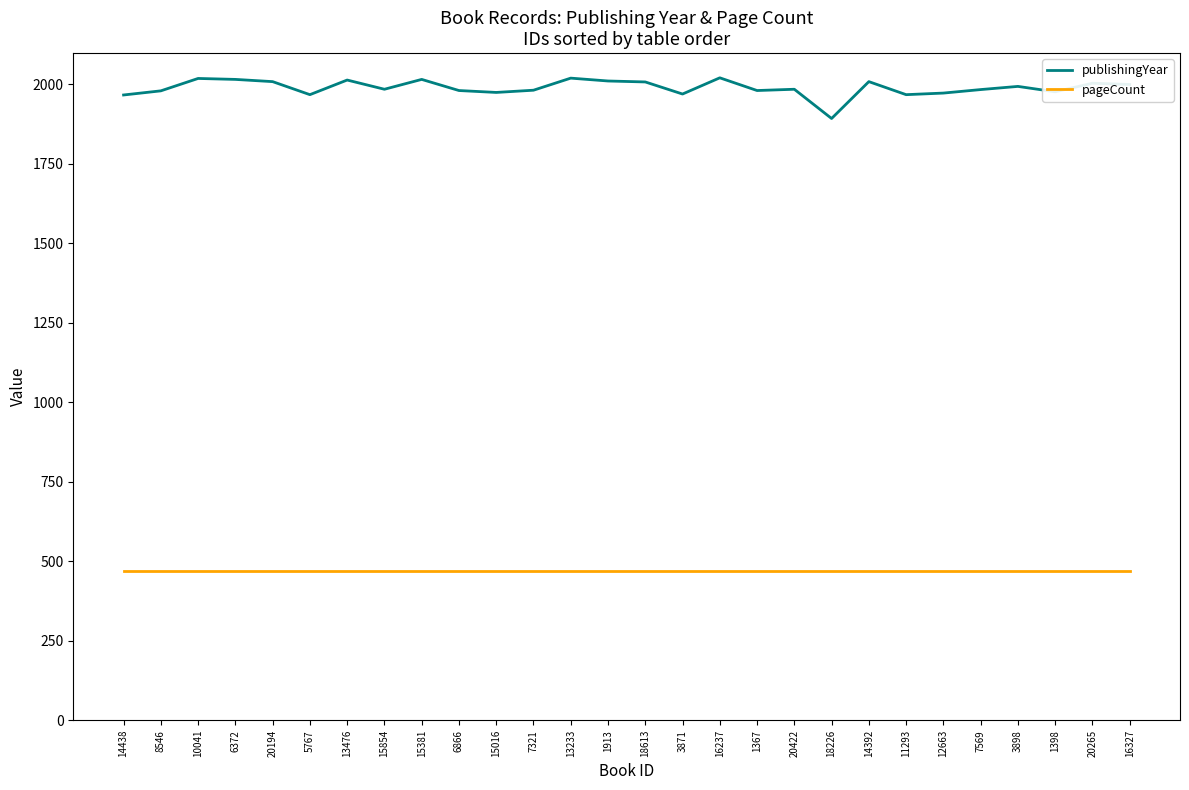

Which series has the largest range (max minus min)?

publishingYear